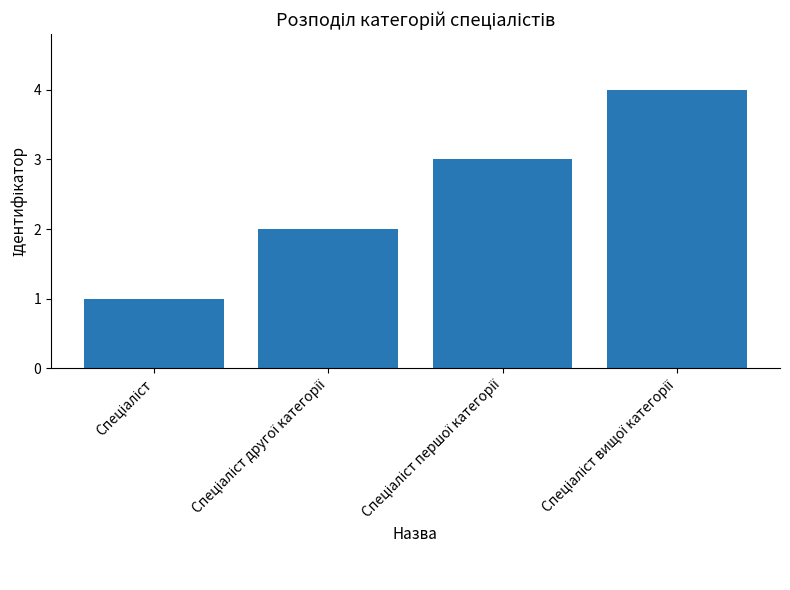

What is the sum of all values?

10